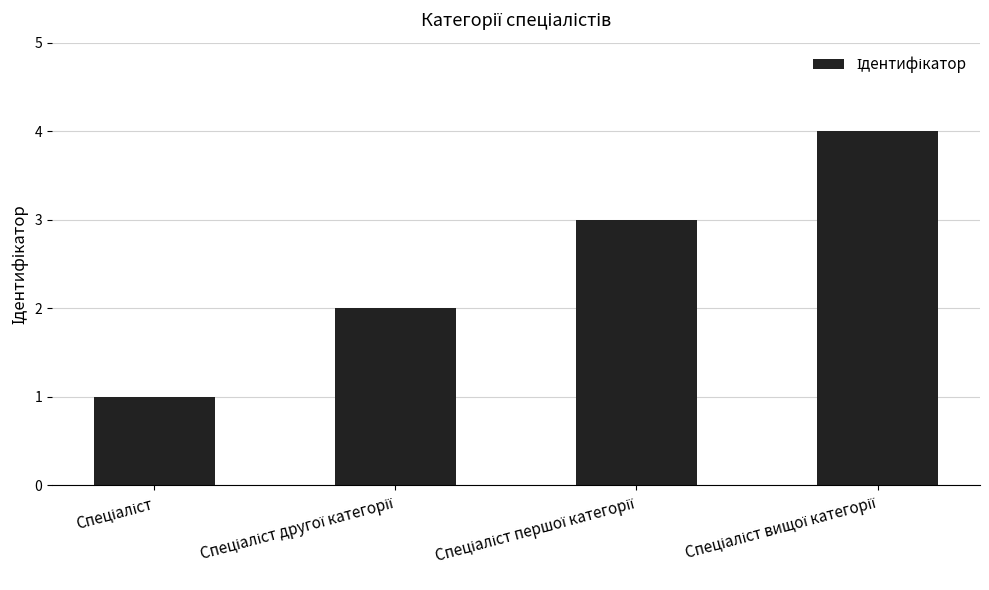

What is the maximum value shown in the chart?

4